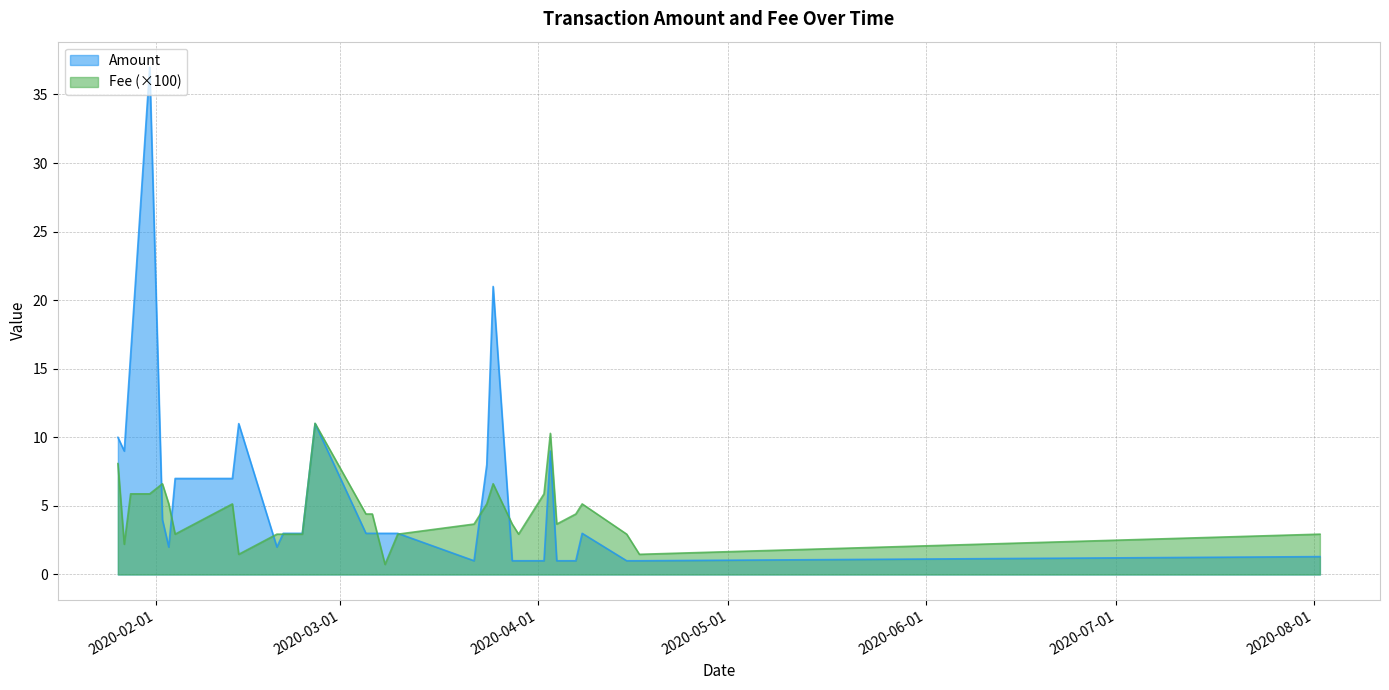

Rank the series by their average value, from lowest to highest.

Fee (×100), Amount